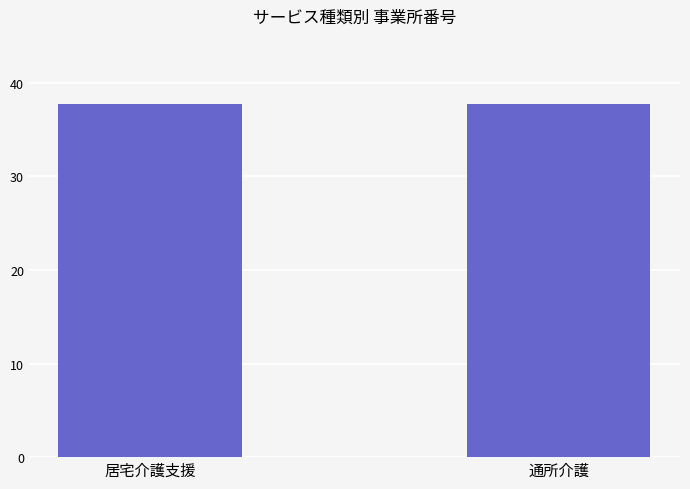

What is the average value?

3770400800